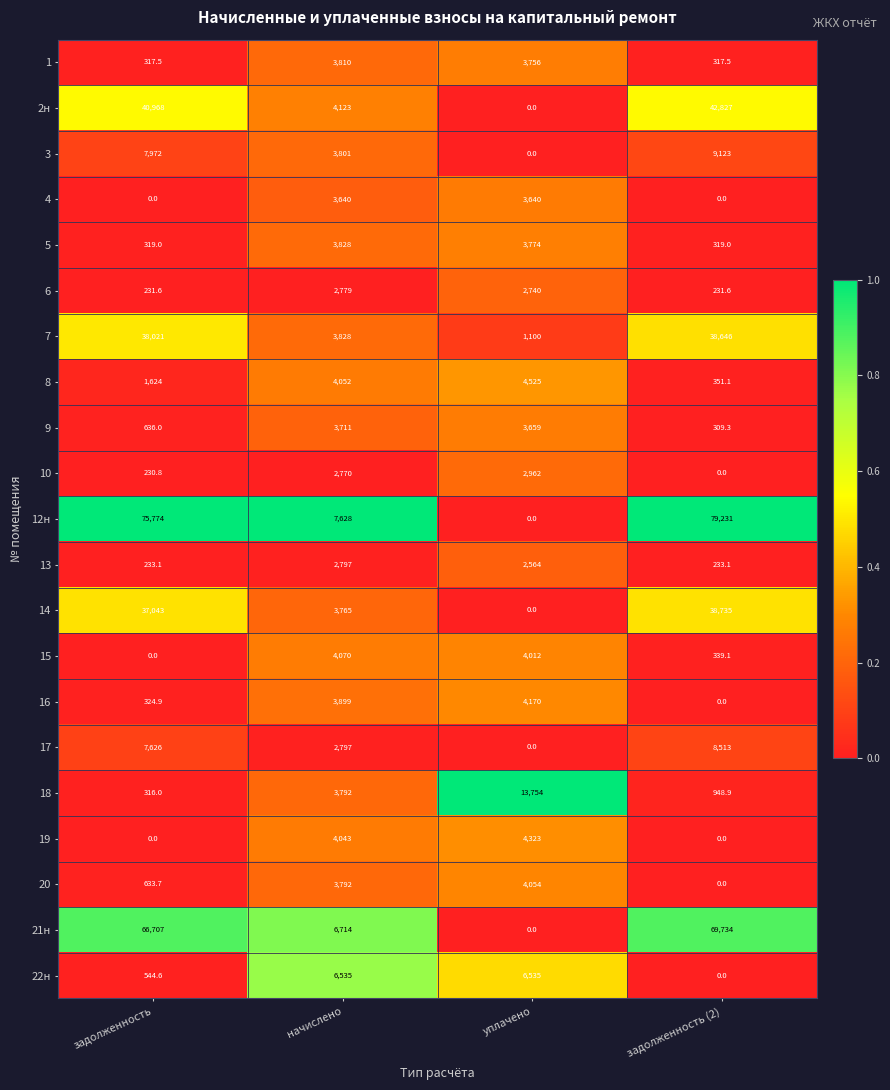

Which series has the widest spread of values?

12н